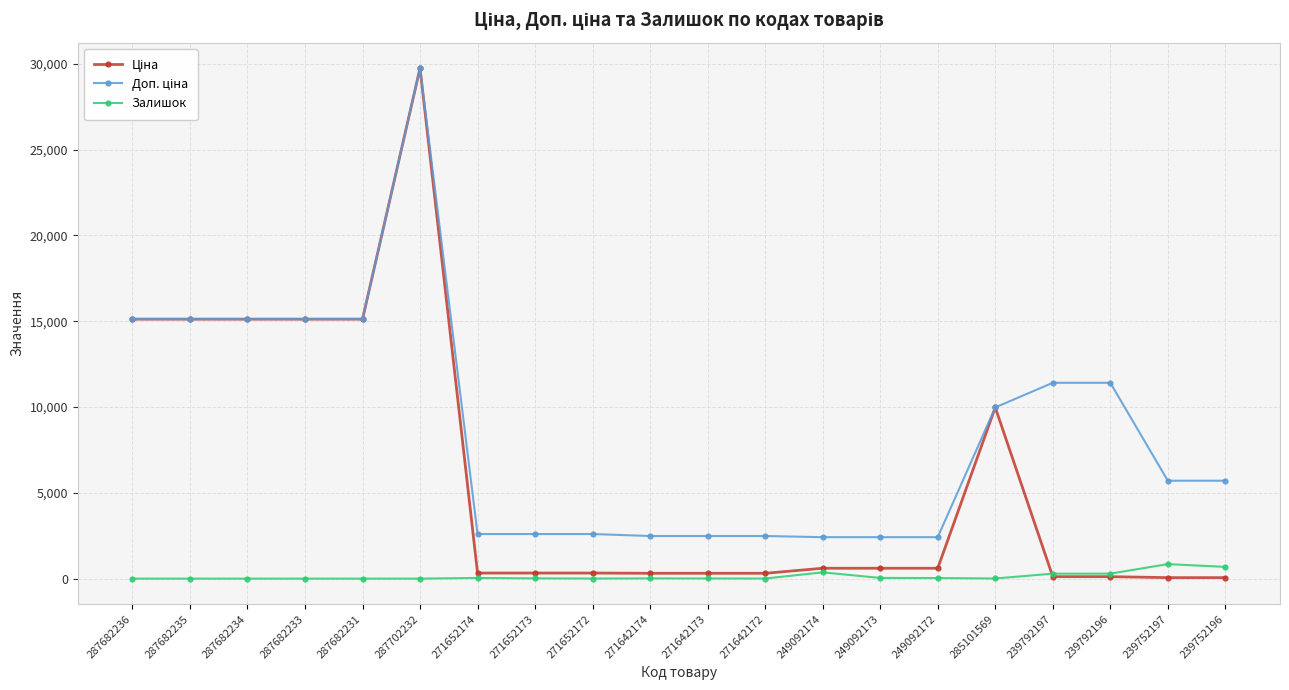

At which category does the chart reach its peak across all series?

287702232